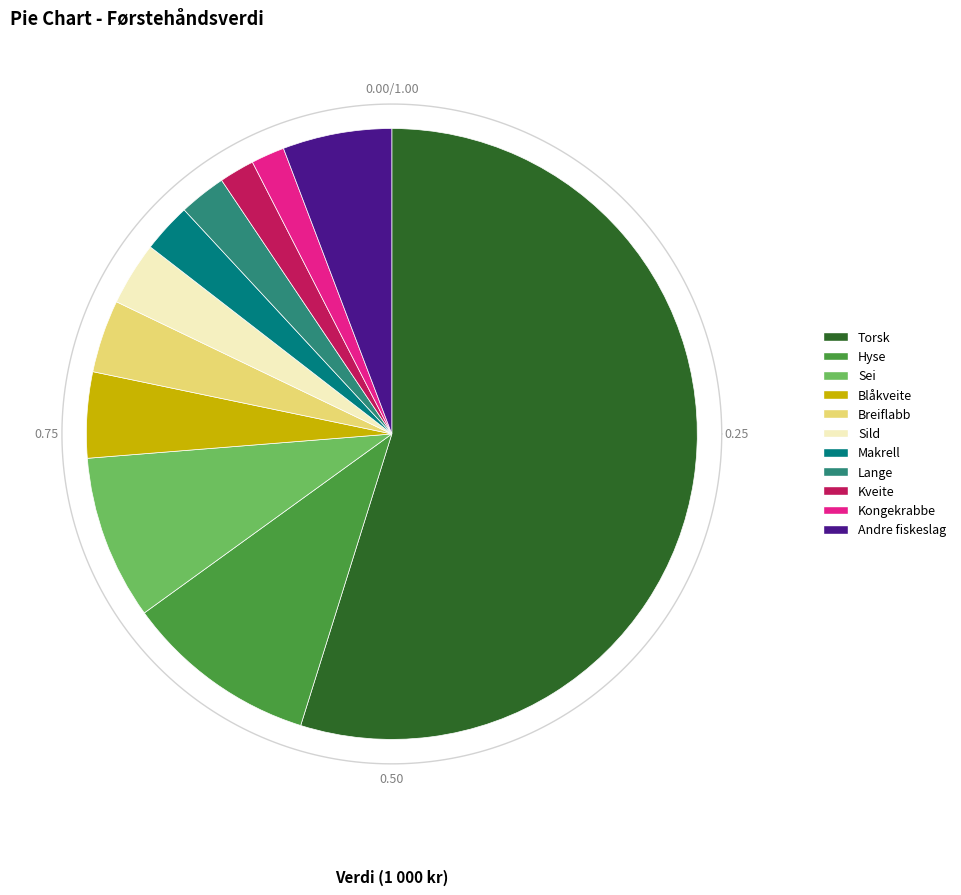

True or false: Breiflabb accounts for 4% of the total.

True